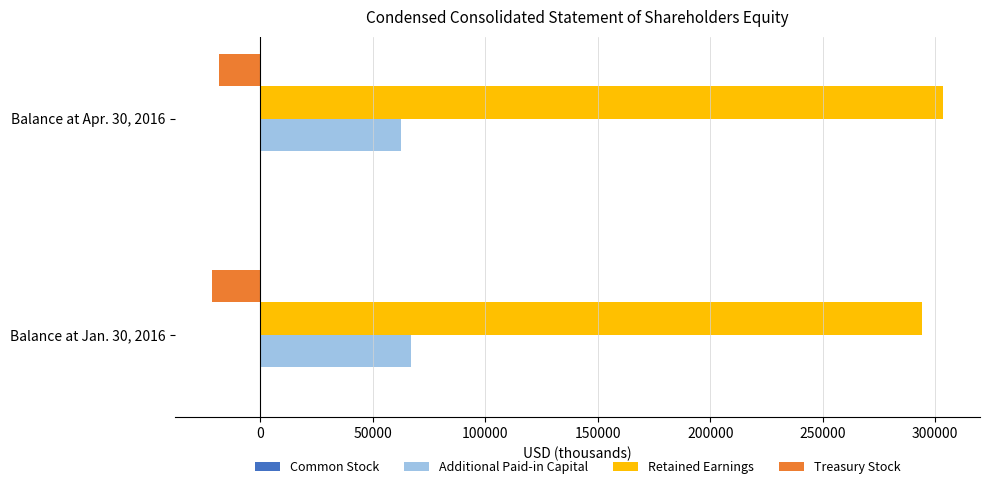

Is the value of Retained Earnings at Balance at Jan. 30, 2016 greater than the value of Treasury Stock at Balance at Jan. 30, 2016?

Yes